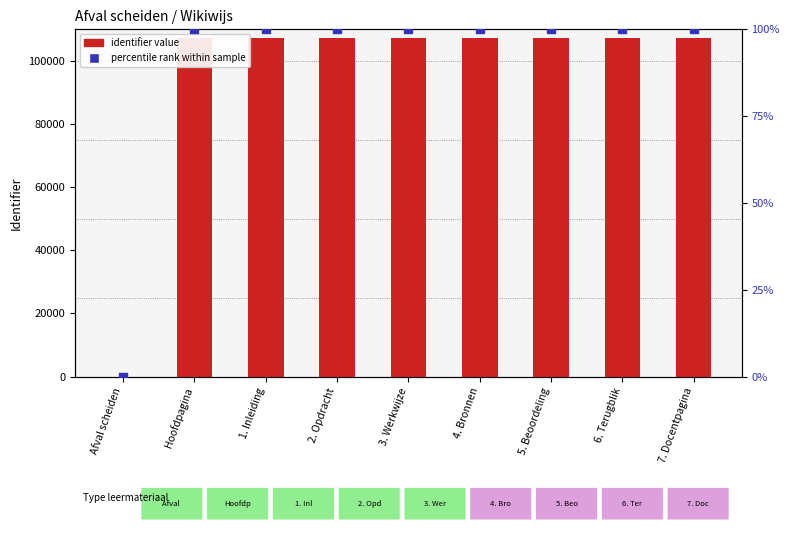

Is the value of percentile rank within sample at 1. Inleiding greater than the value of identifier value at 3. Werkwijze?

No